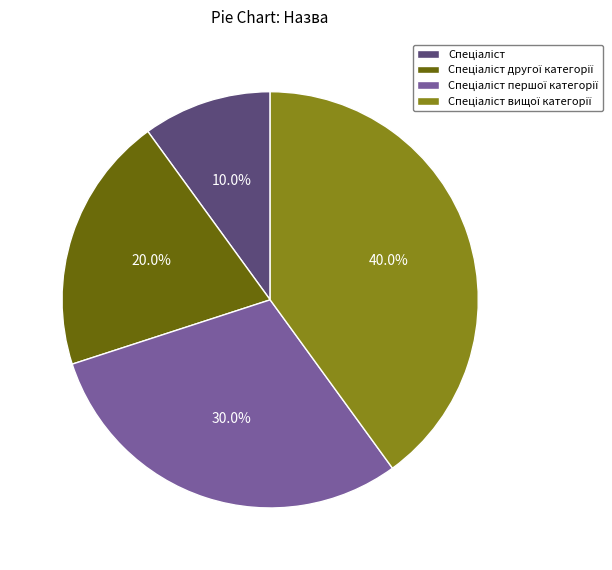

Does any single category account for the majority?

No